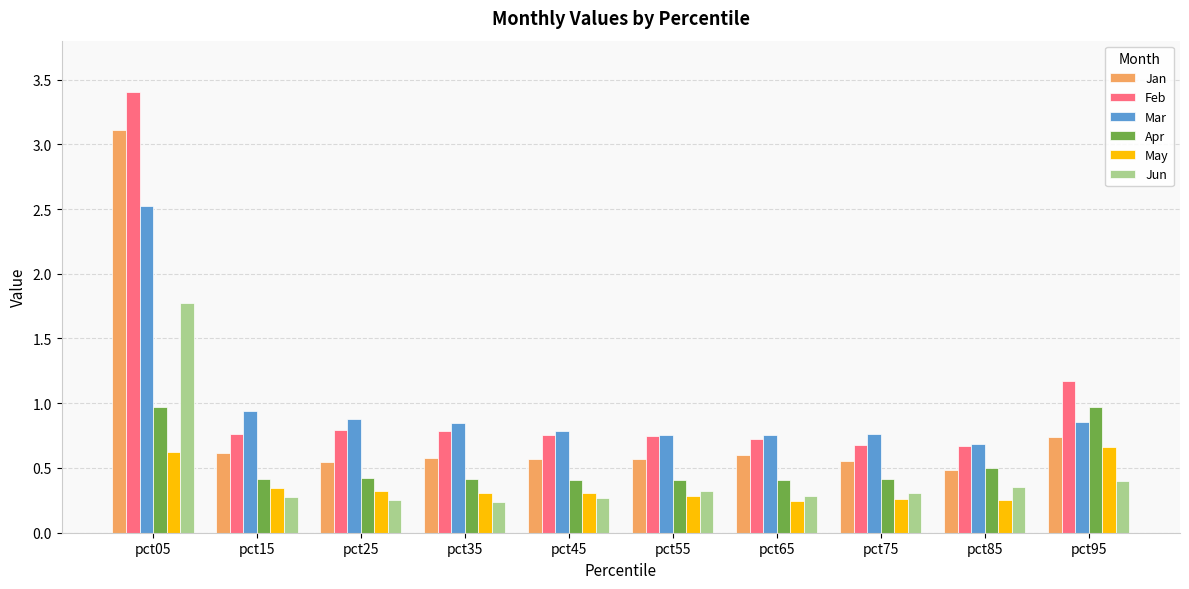

What is the difference between the maximum and minimum values in the Feb series?

2.7